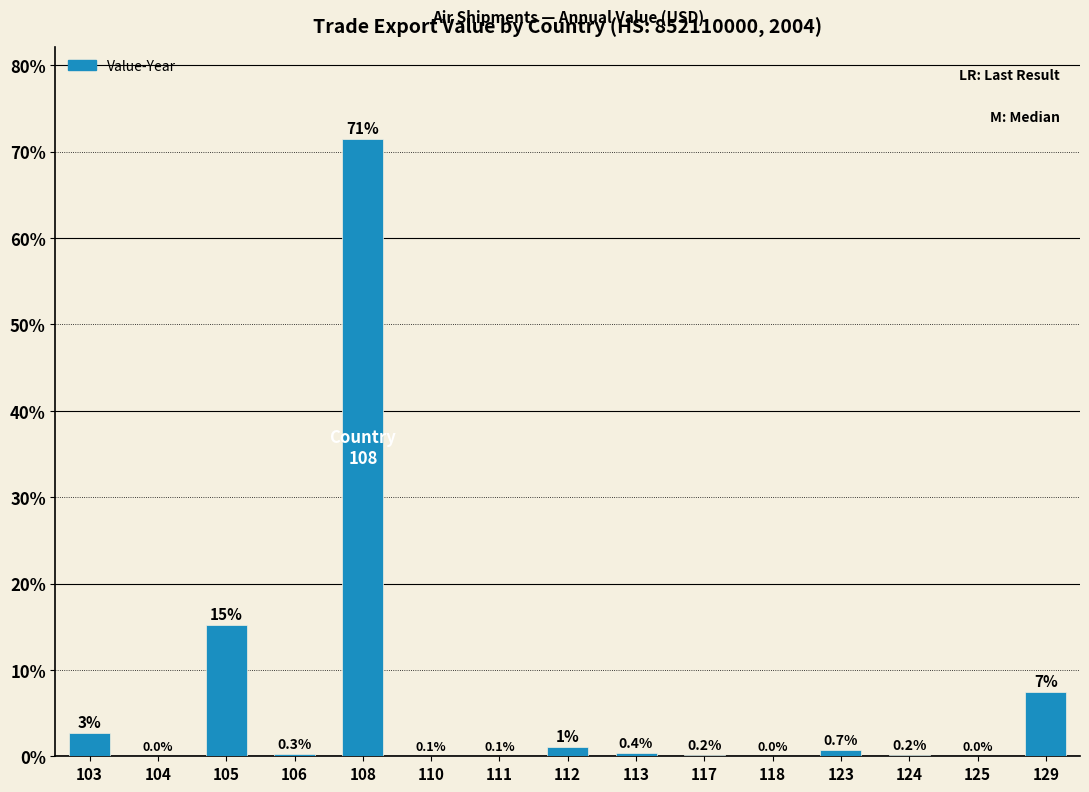

Is it true that the value at 111 is 0.1?

True